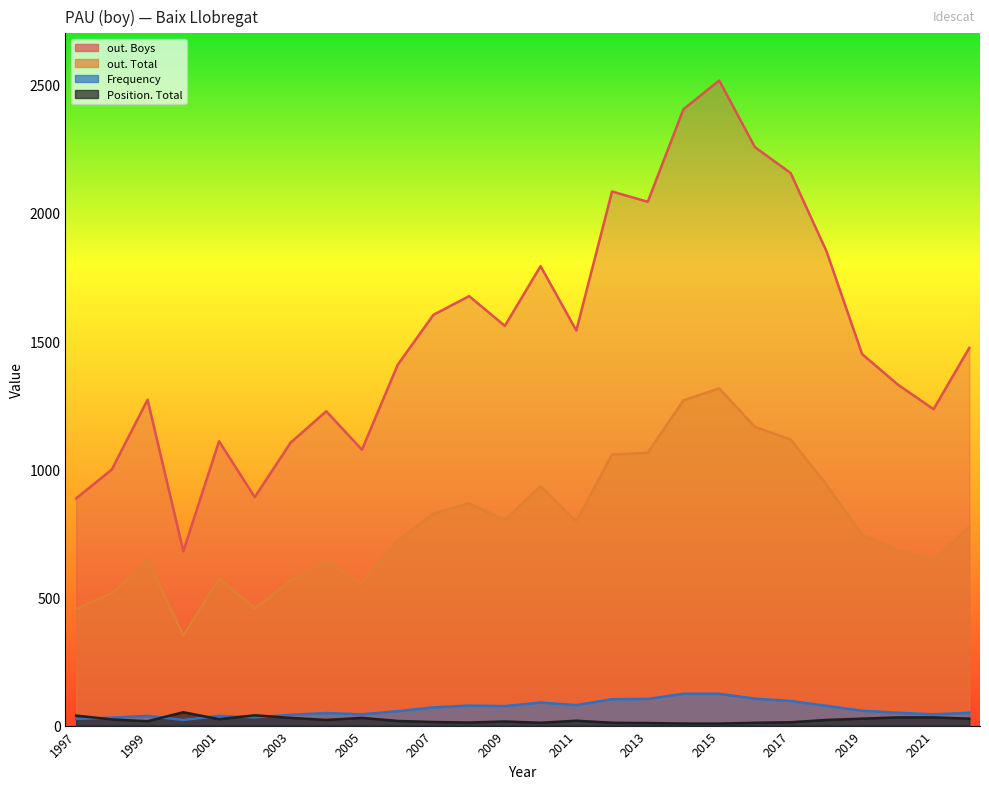

What is the difference between the maximum and second lowest values in the Position. Total series?

44